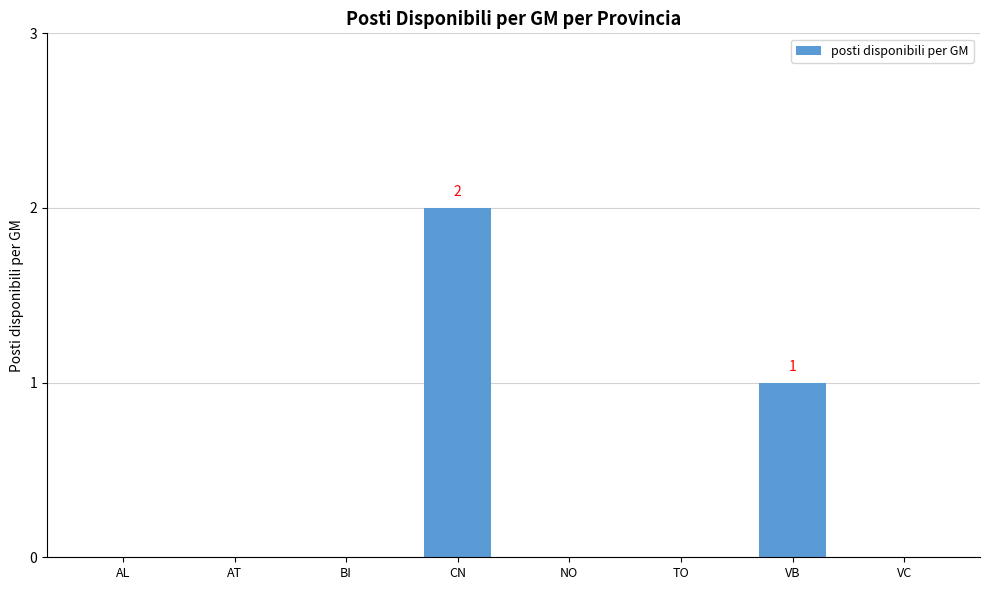

What is the change in value from AL to VB?

+1